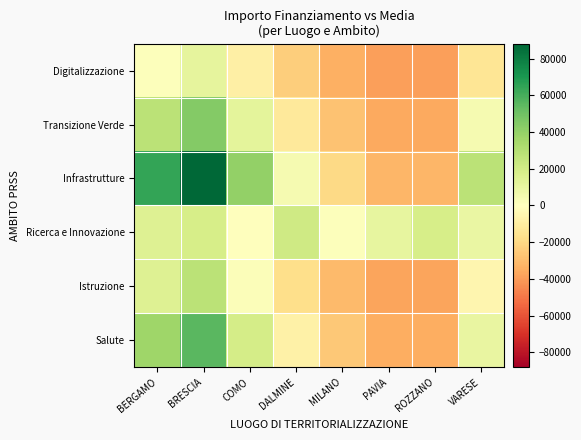

At which category is the sum across all series the highest?

BRESCIA